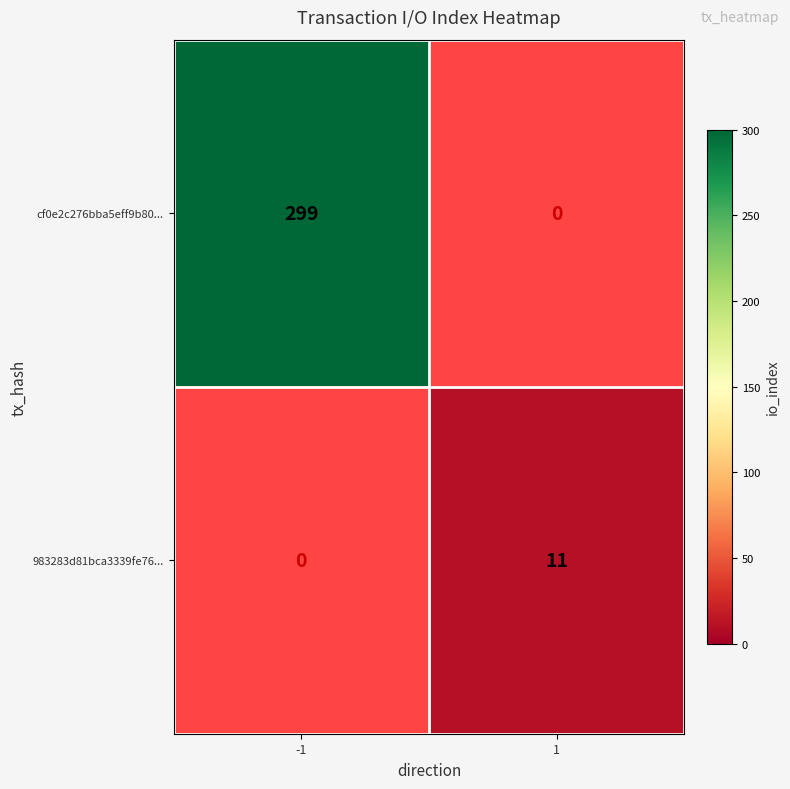

What value does the 983283d81bca3339fe76... series have at 1?

11